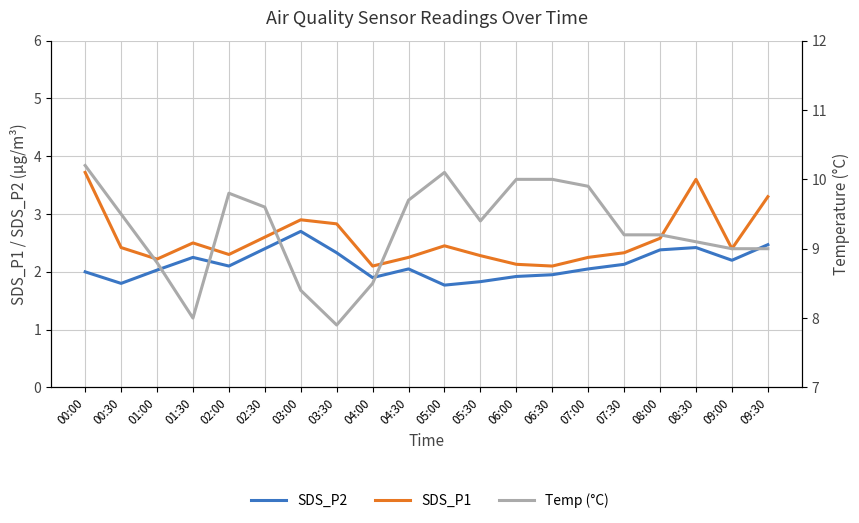

What is the sum of all Temp (°C) values?

185.3